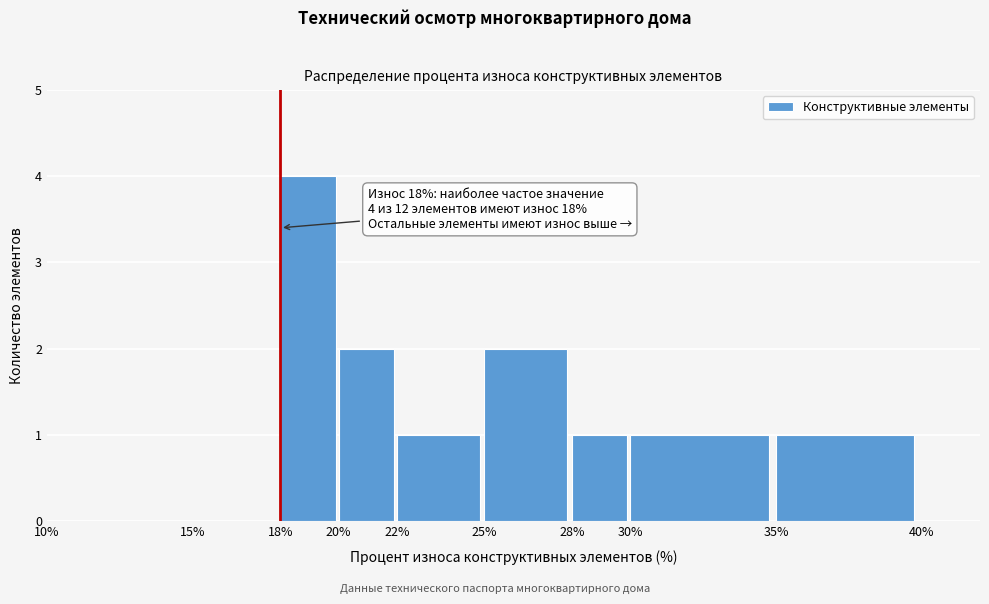

Which range on the x-axis has the tallest bar?

18% to 20%